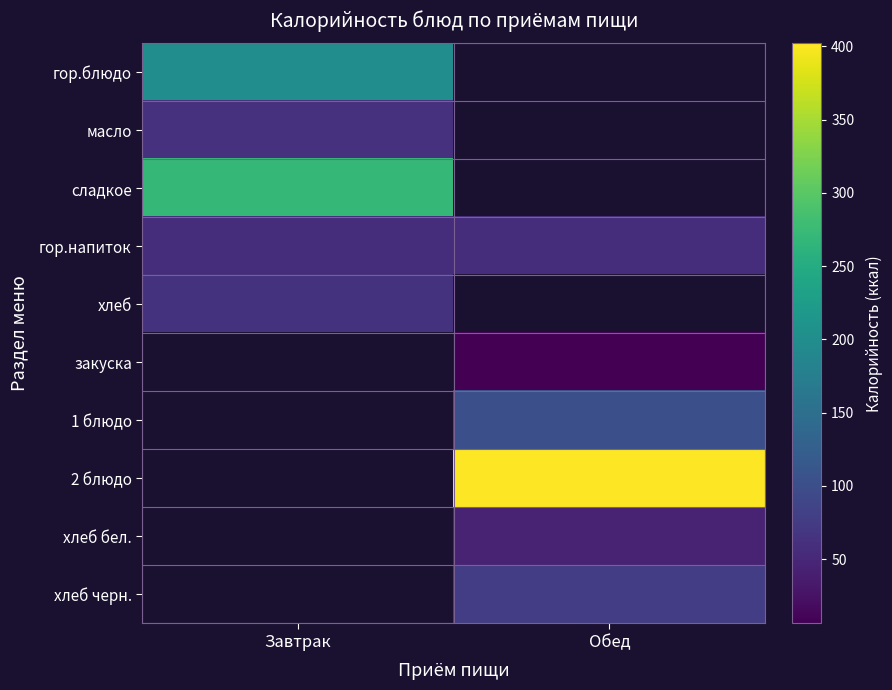

At which label does гор.блюдо reach its peak?

Завтрак